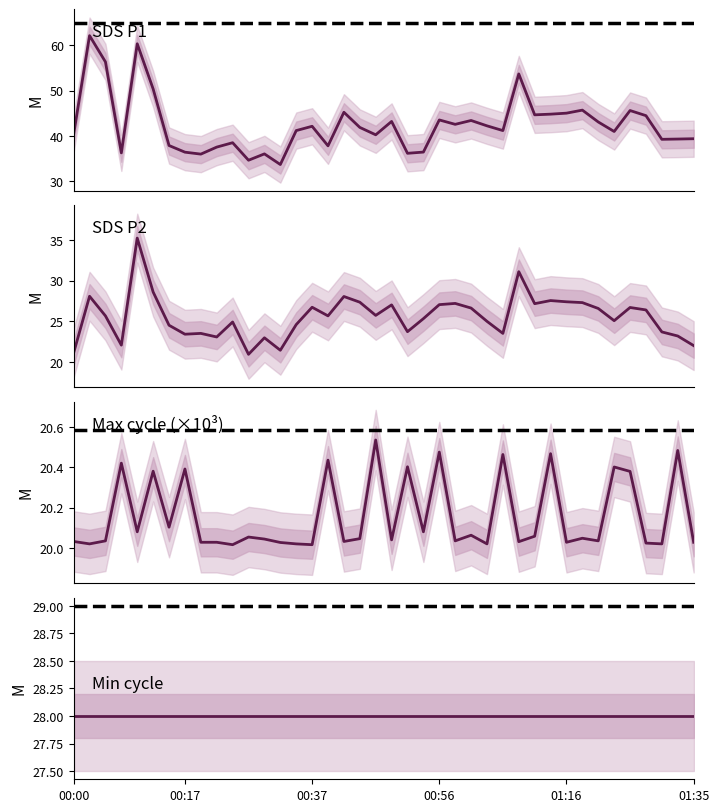

How many data points in SDS_P1 are less than 41?

18